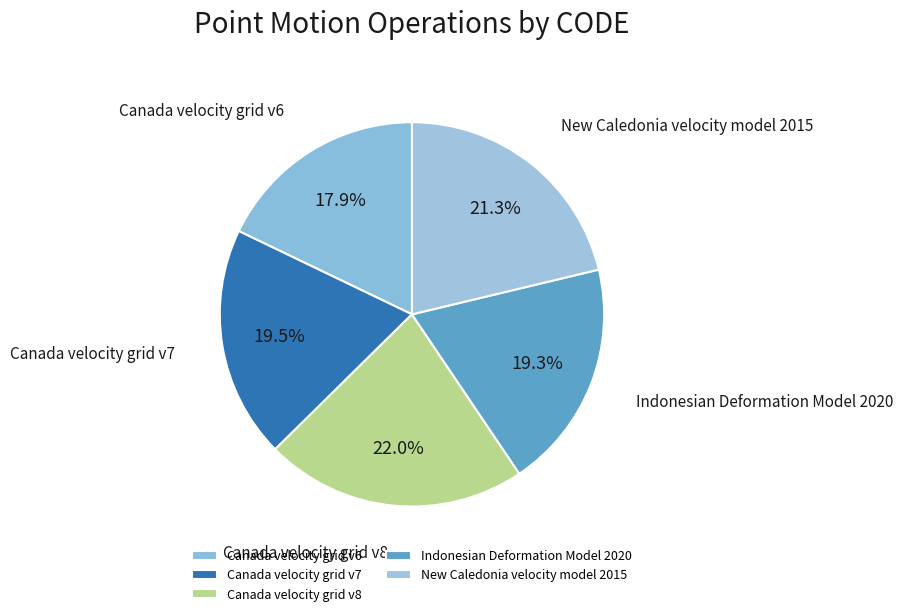

Is New Caledonia velocity model 2015 the majority of the pie?

No